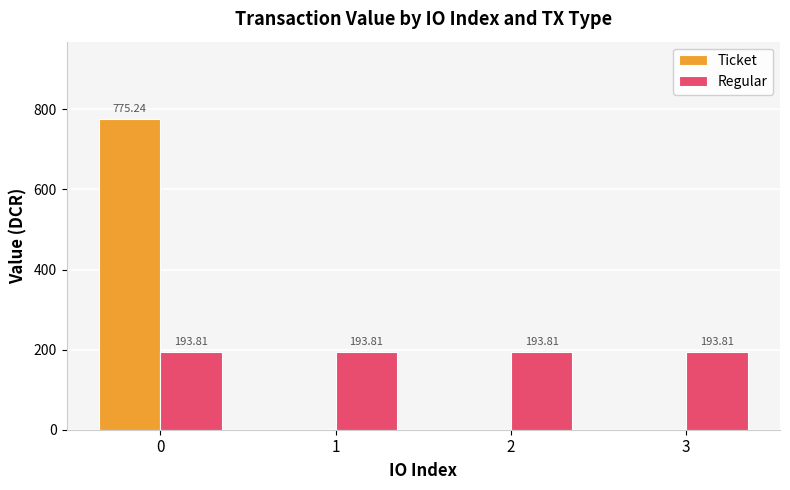

Is the value of Ticket at 0 greater than the value of Regular at 0?

Yes